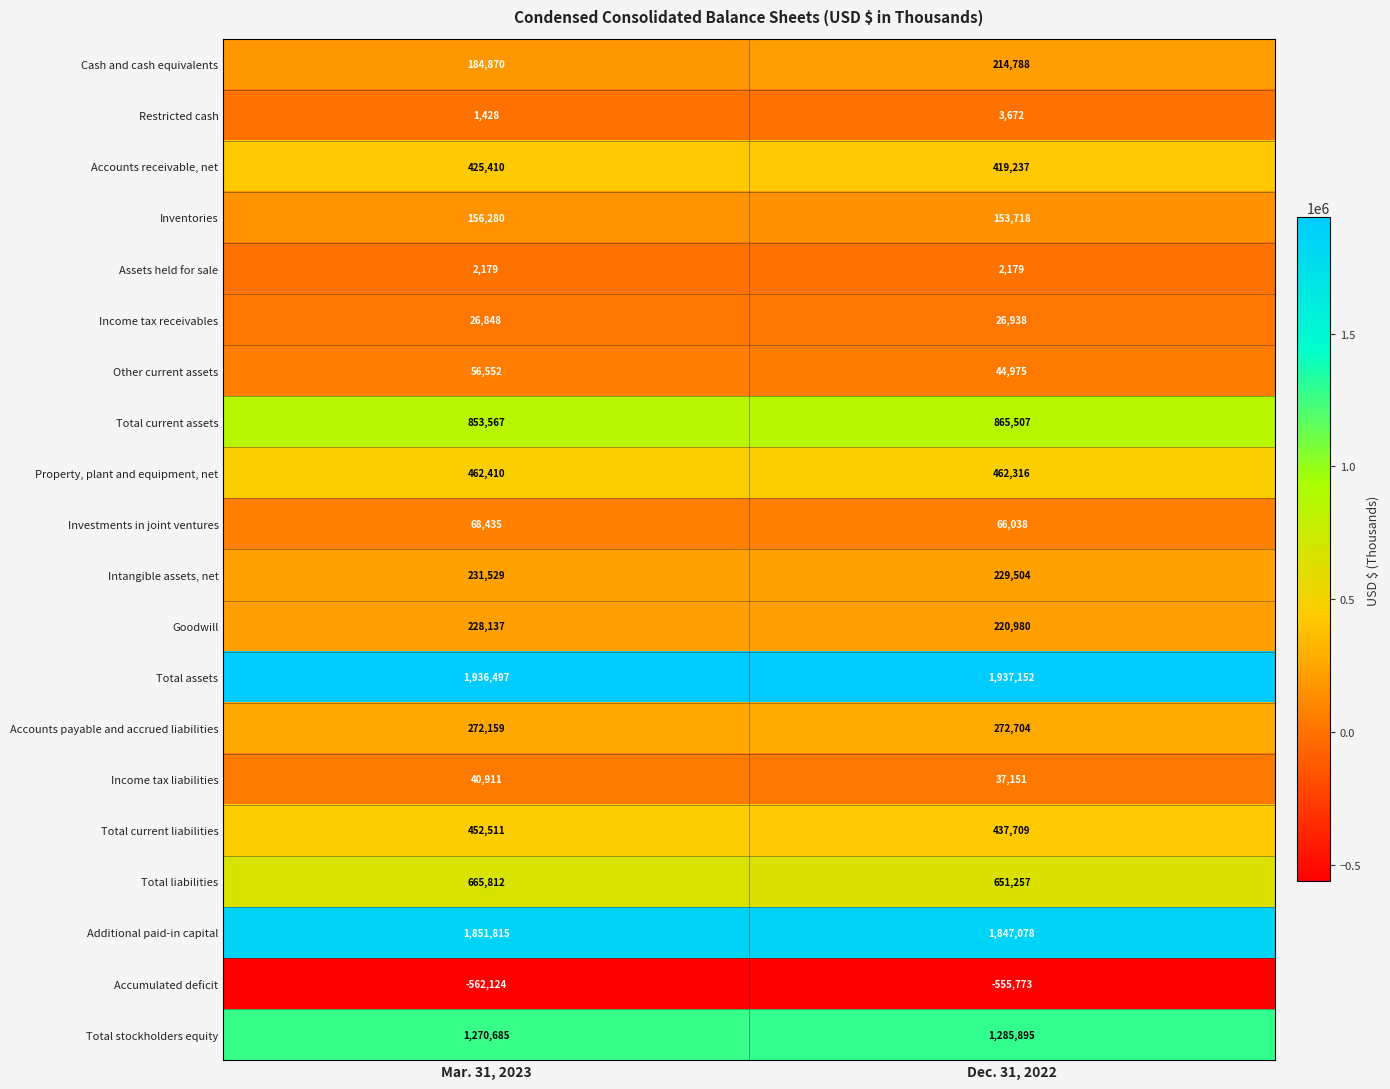

What is the smallest value displayed?

-562124